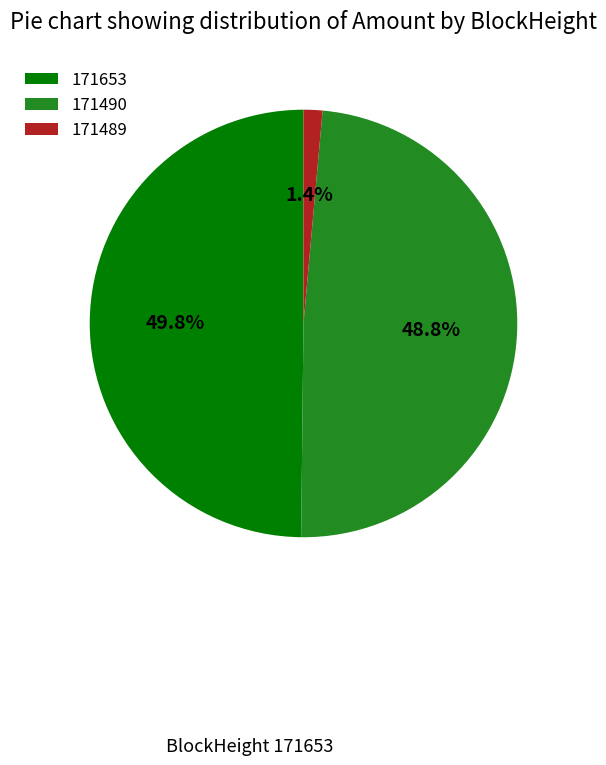

Approximately how many times larger is the value at 171653 compared to 171490?

1.0